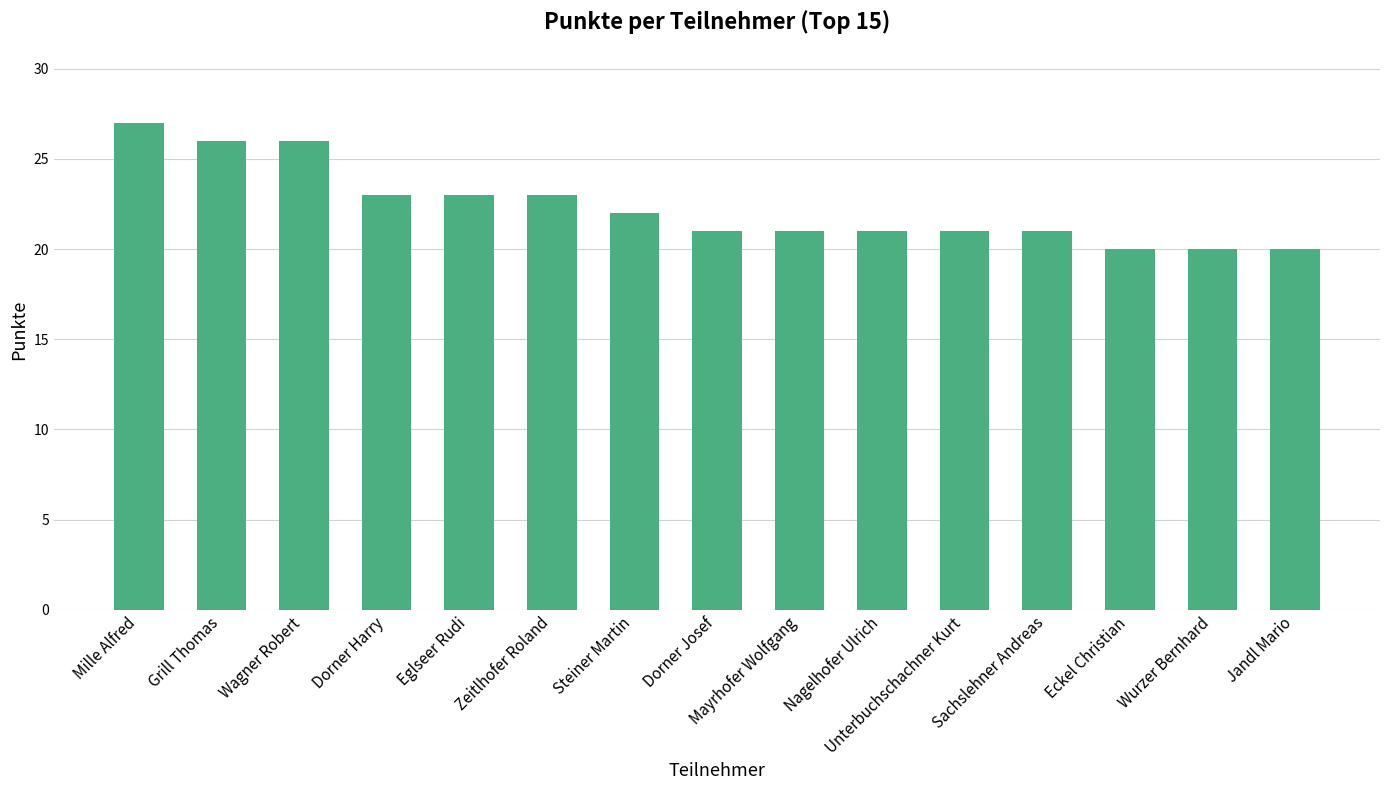

How many bars are there in total?

15